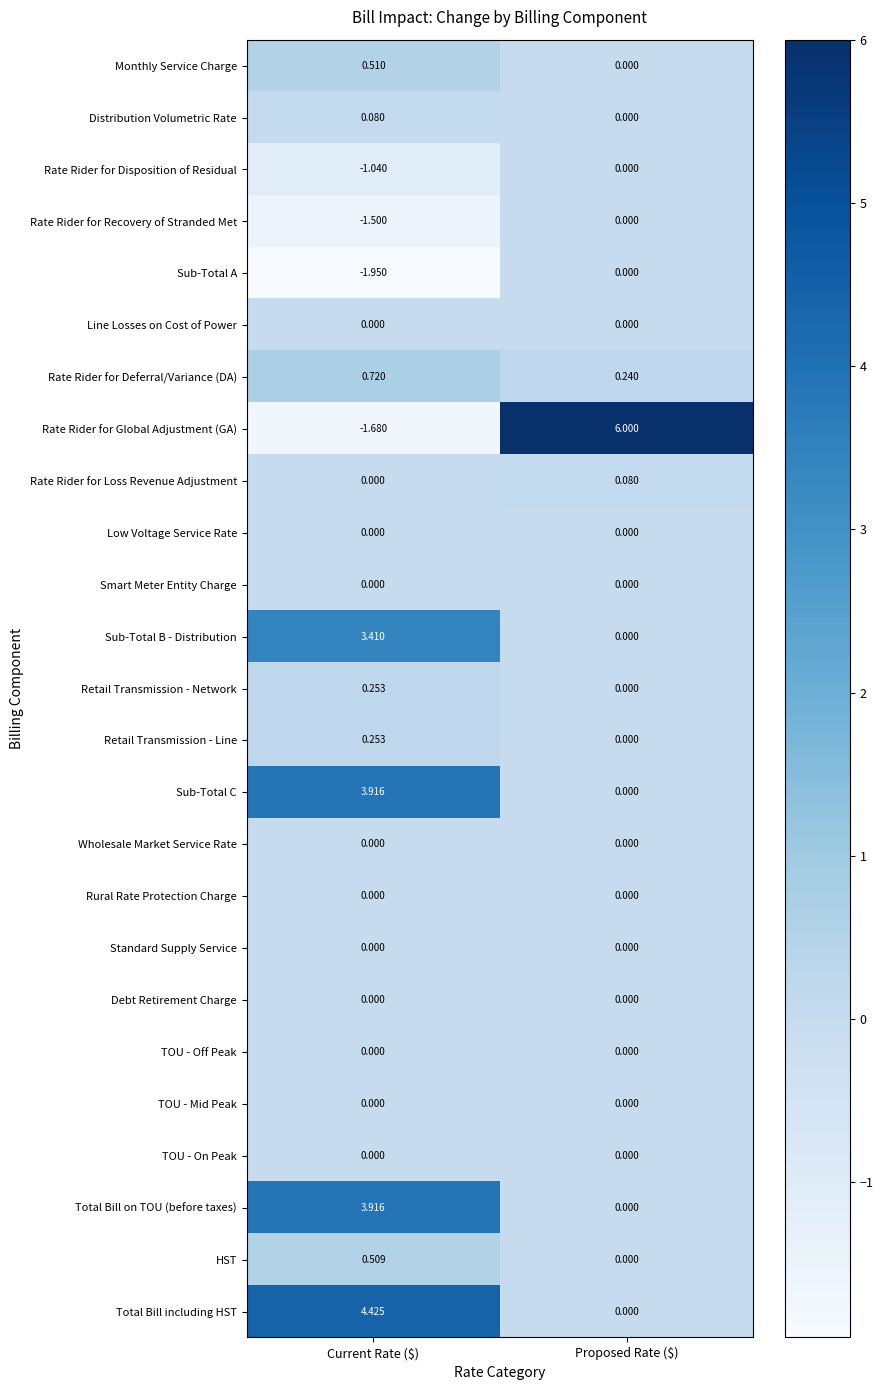

Which series has the largest range (max minus min)?

Rate Rider for Global Adjustment (GA)